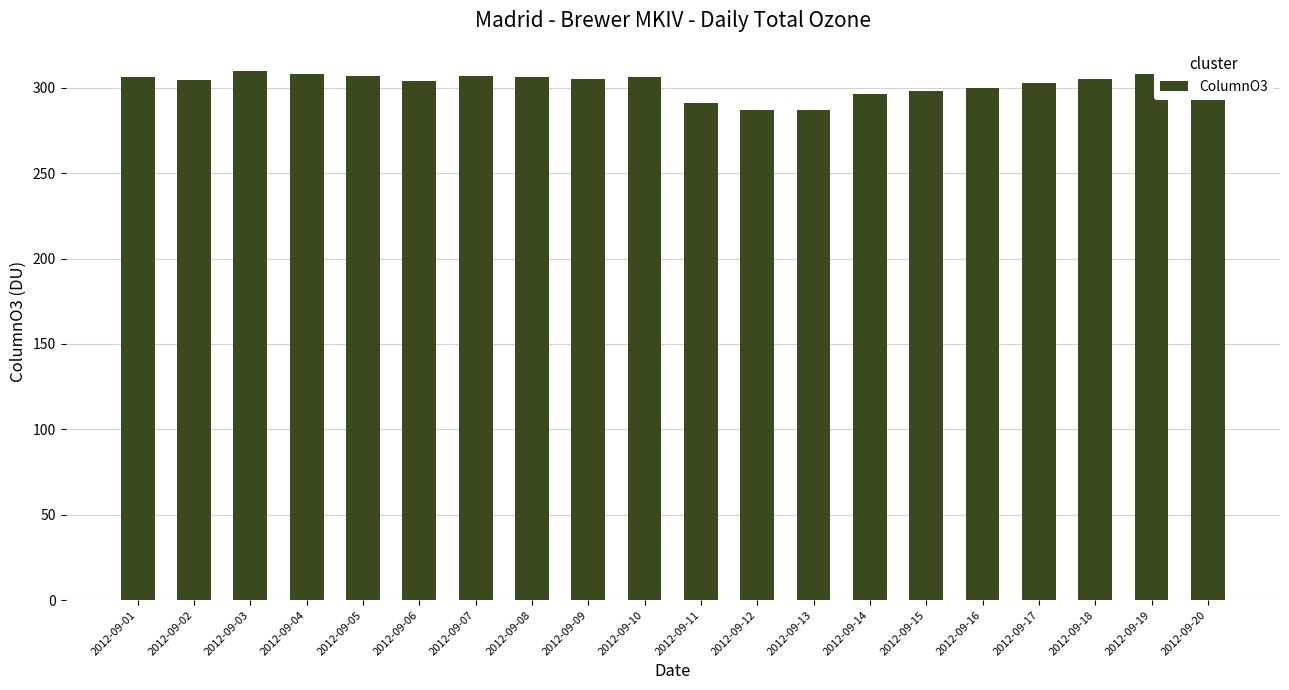

Reading left to right, what are all the values shown in this chart?

306.3	304.6	310.0	308.3	306.7	303.7	306.8	306.4	304.9	306.1	291.2	287.0	286.8	296.5	298.2	300.1	302.5	305.0	308.1	310.3